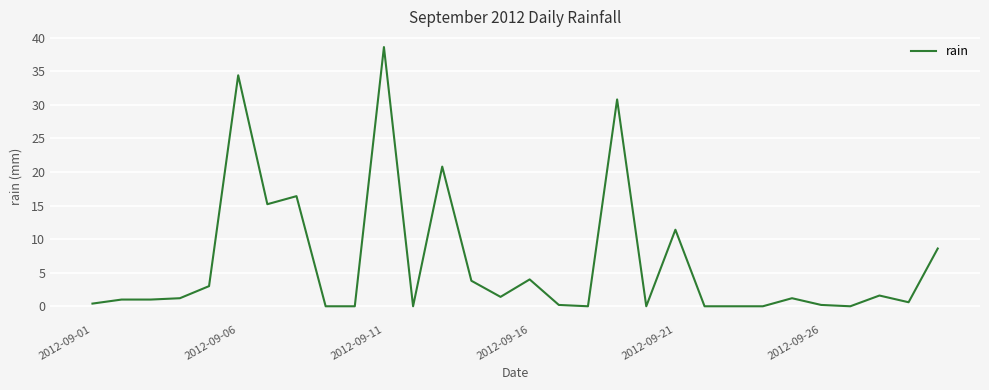

How many lines are shown in the chart?

1